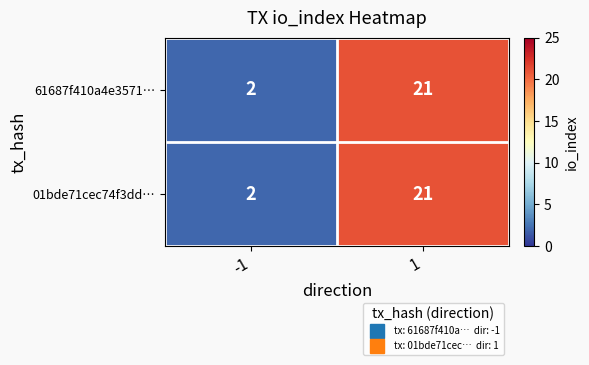

What is the total value across all series at 1?

42